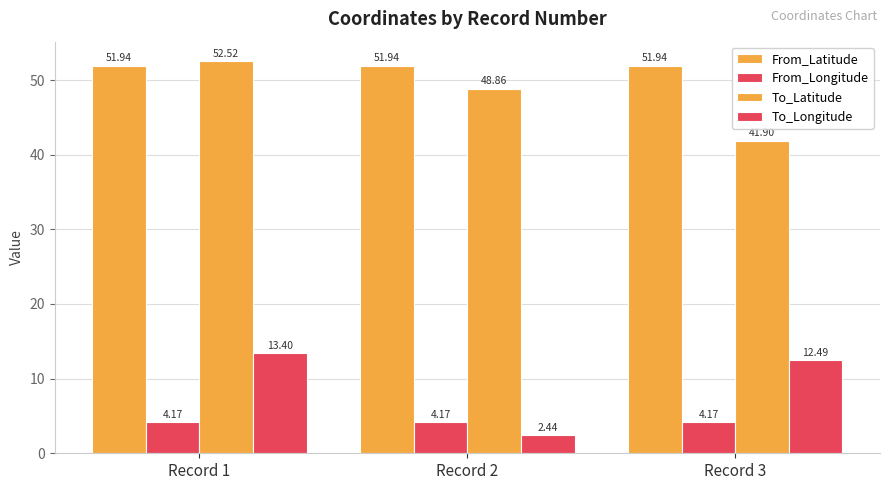

Count the number of categories in the chart.

3